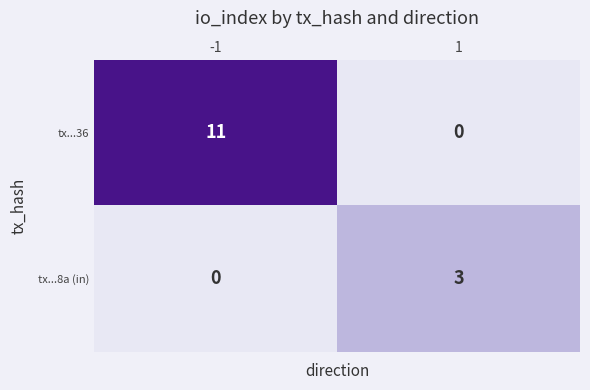

Reading left to right, what are all the values shown in this chart?

tx...36: 11	0
tx...8a (in): 0	3